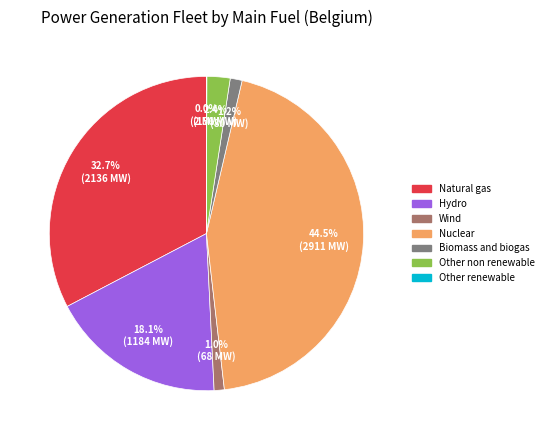

Does any single category account for the majority?

No